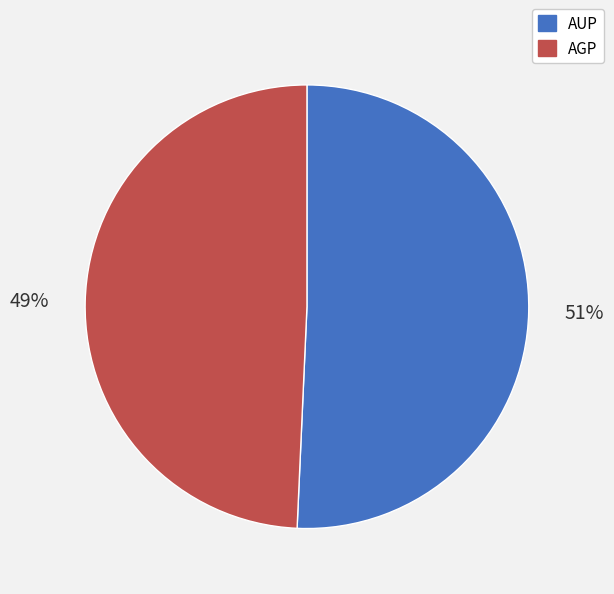

To the nearest percent, what is the combined percentage of AUP and AGP?

100%